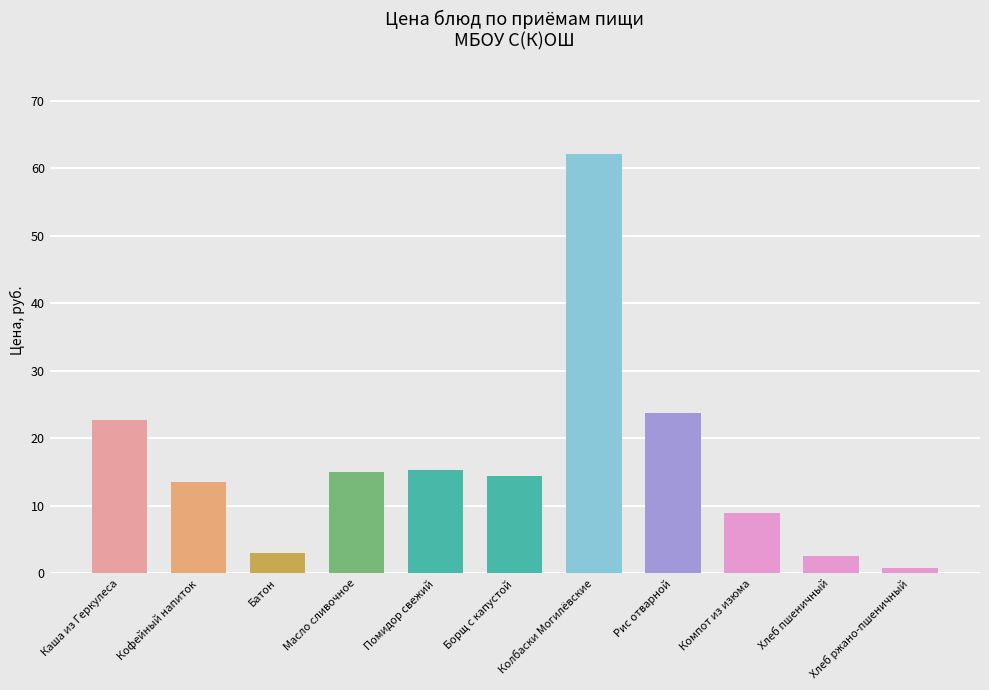

How many data points are above 14?

6